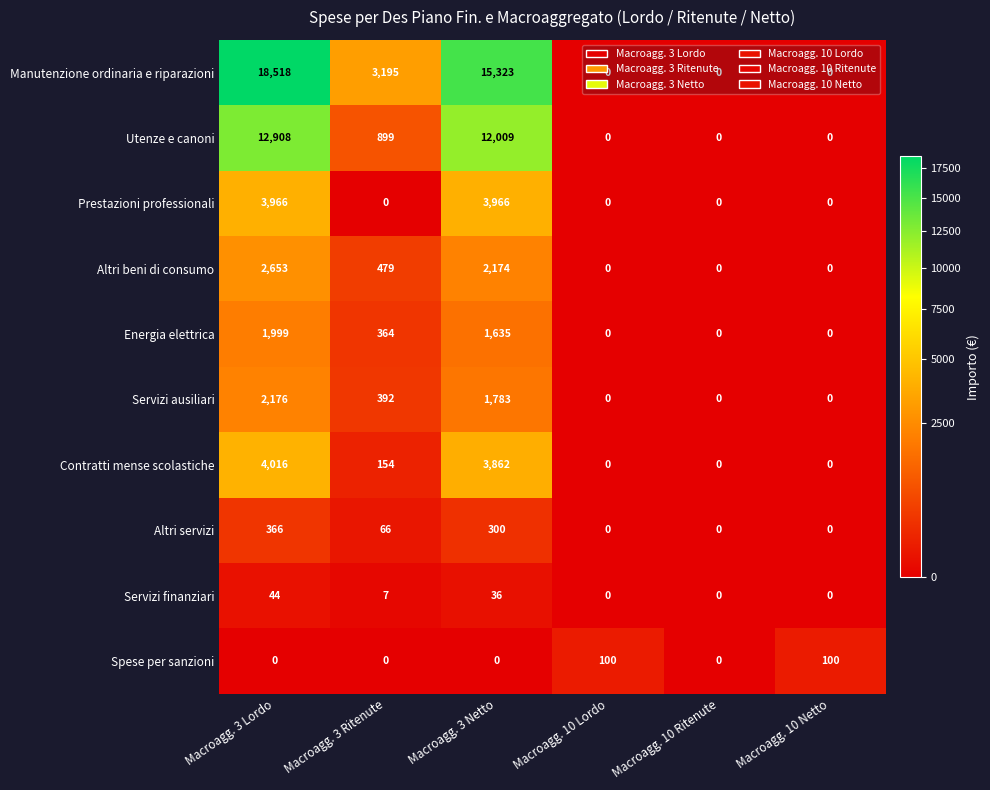

What is the maximum value for Prestazioni professionali?

3966